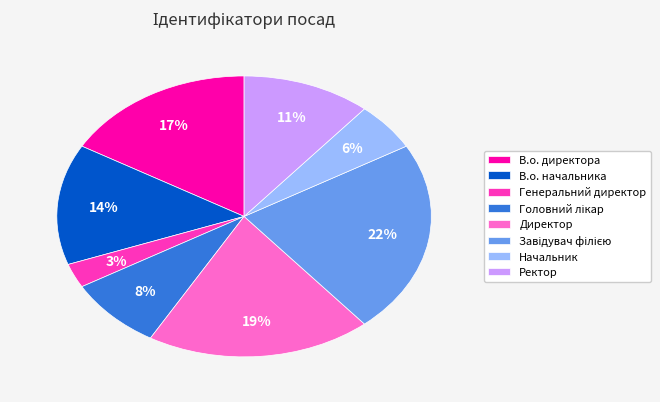

What is the smallest slice in the pie chart?

Генеральний директор